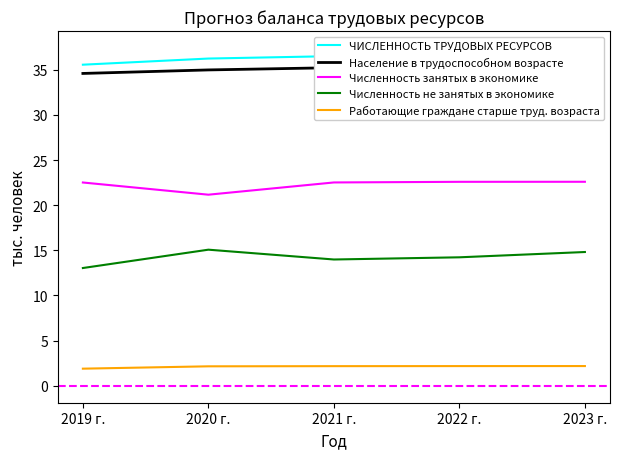

At which label does Работающие граждане старше труд. возраста first exceed 2?

2020 г.